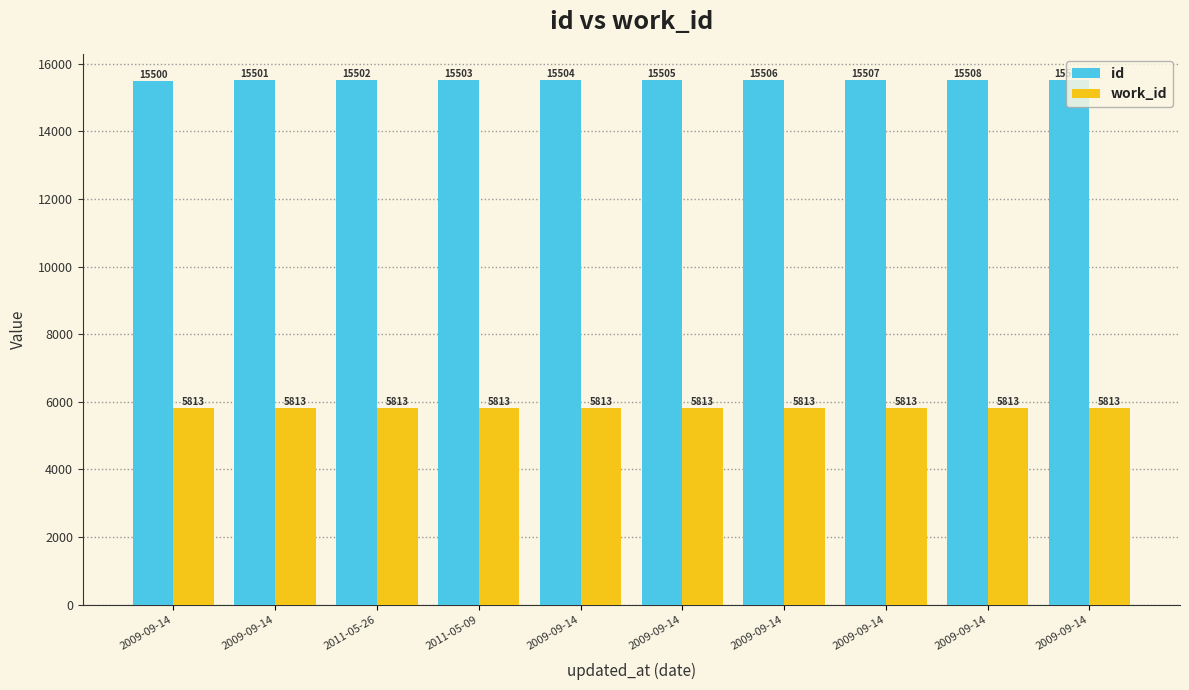

Reading left to right, list all the values displayed in this chart.

id: 15500	15501	15502	15503	15504	15505	15506	15507	15508	15509
work_id: 5813	5813	5813	5813	5813	5813	5813	5813	5813	5813